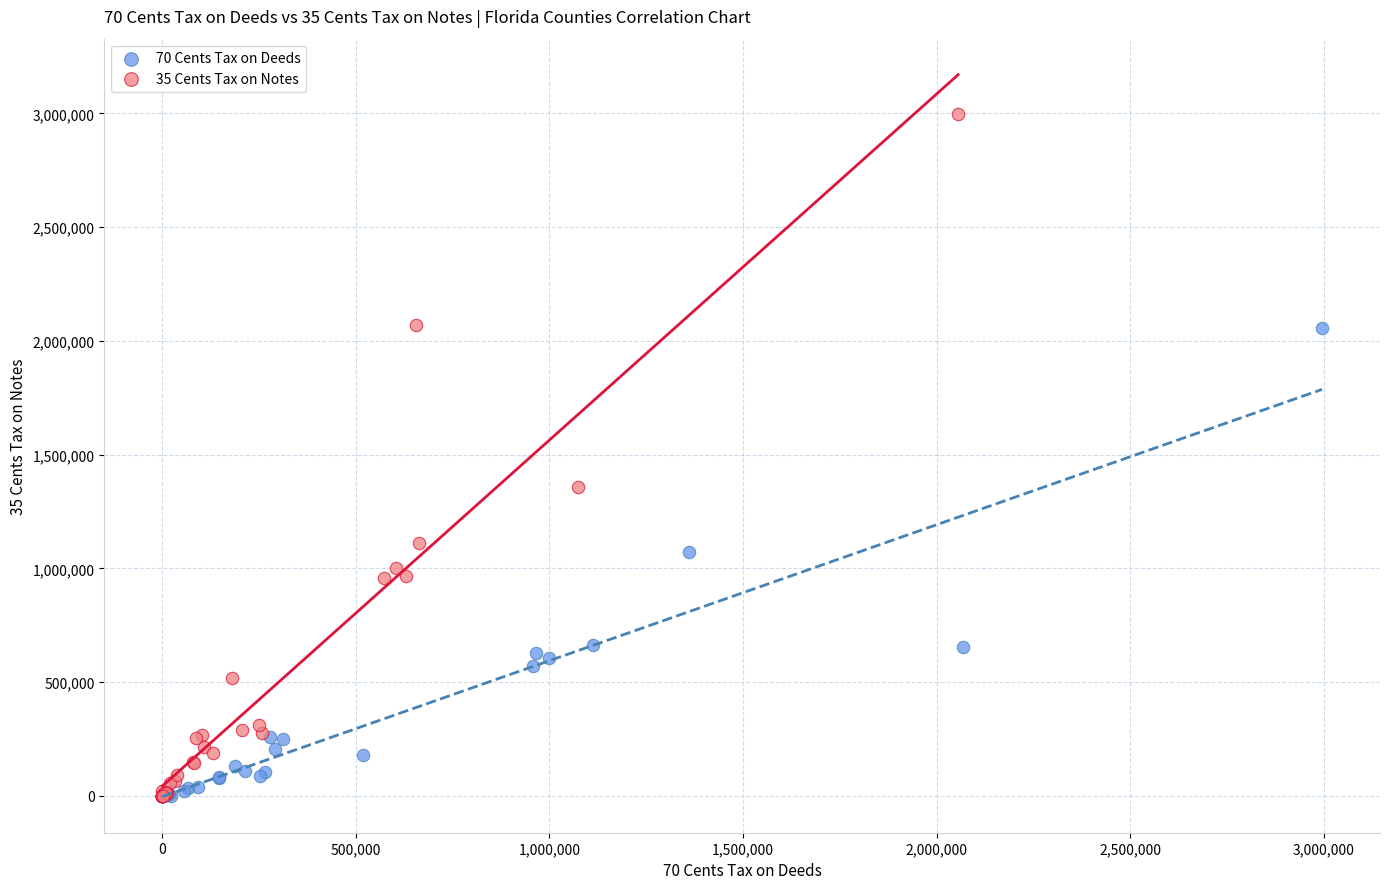

Which series reaches the maximum Y coordinate?

35 Cents Tax on Notes